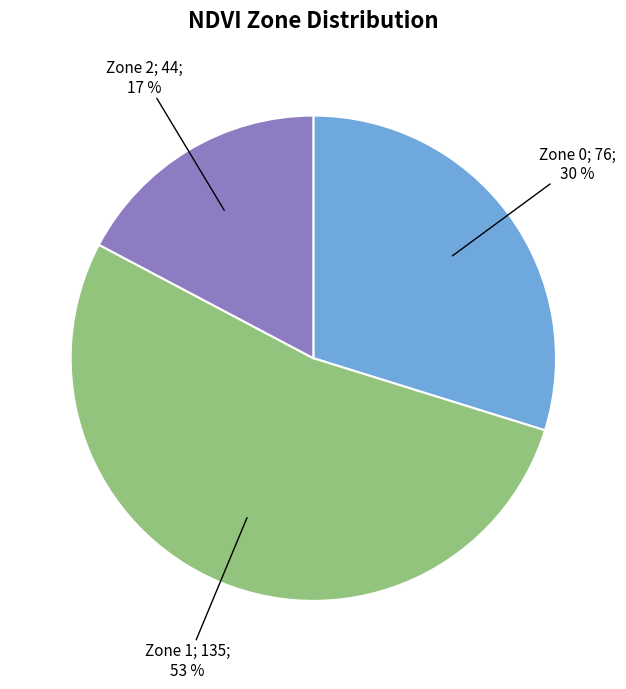

To the nearest percent, what is the average slice percentage?

33%